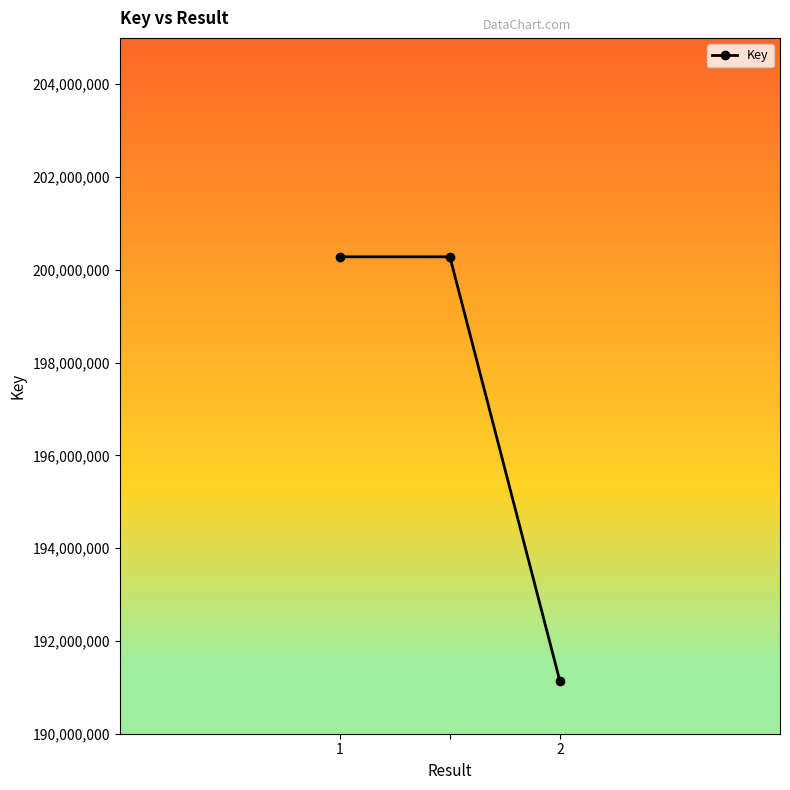

Does the chart have visible grid lines?

No